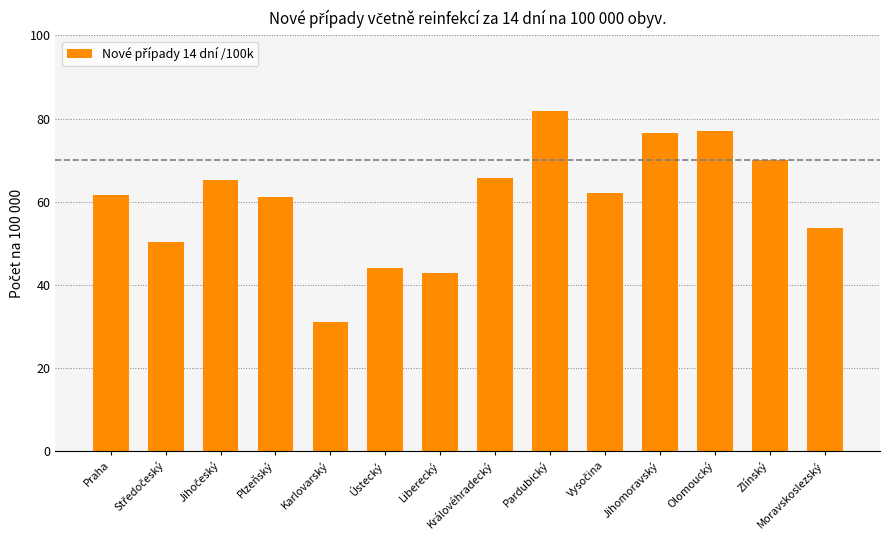

Between Ústecký and Jihomoravský, which is larger?

Jihomoravský